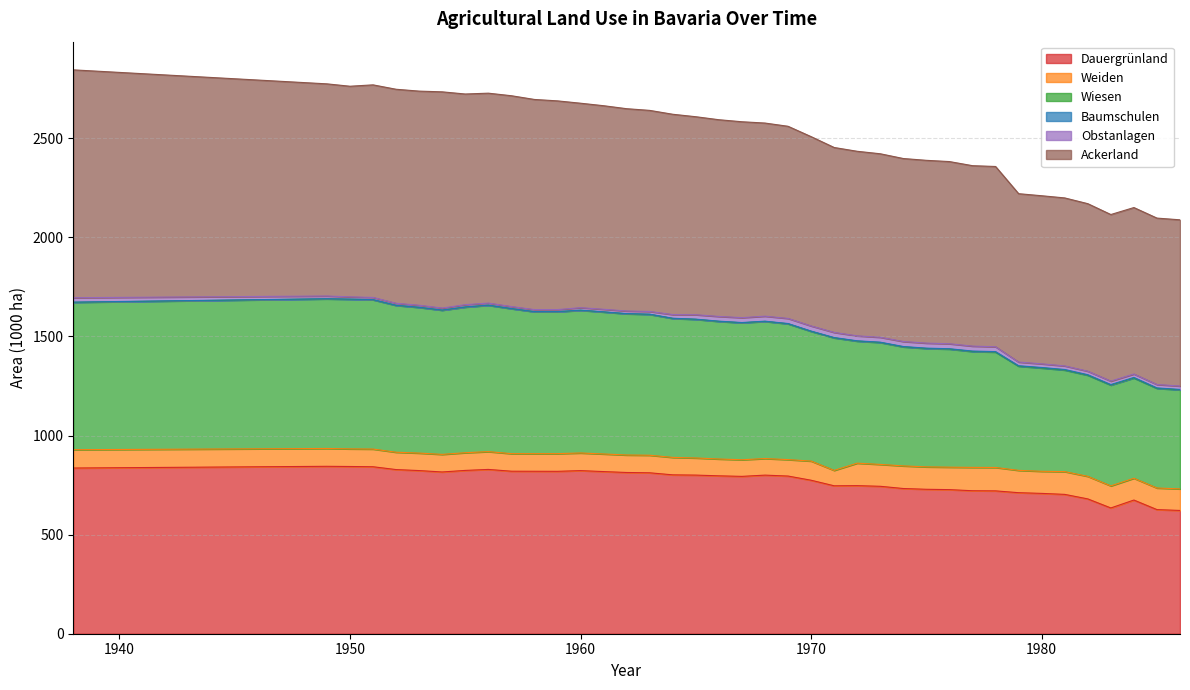

What is the minimum value for Dauergrünland?

622.0